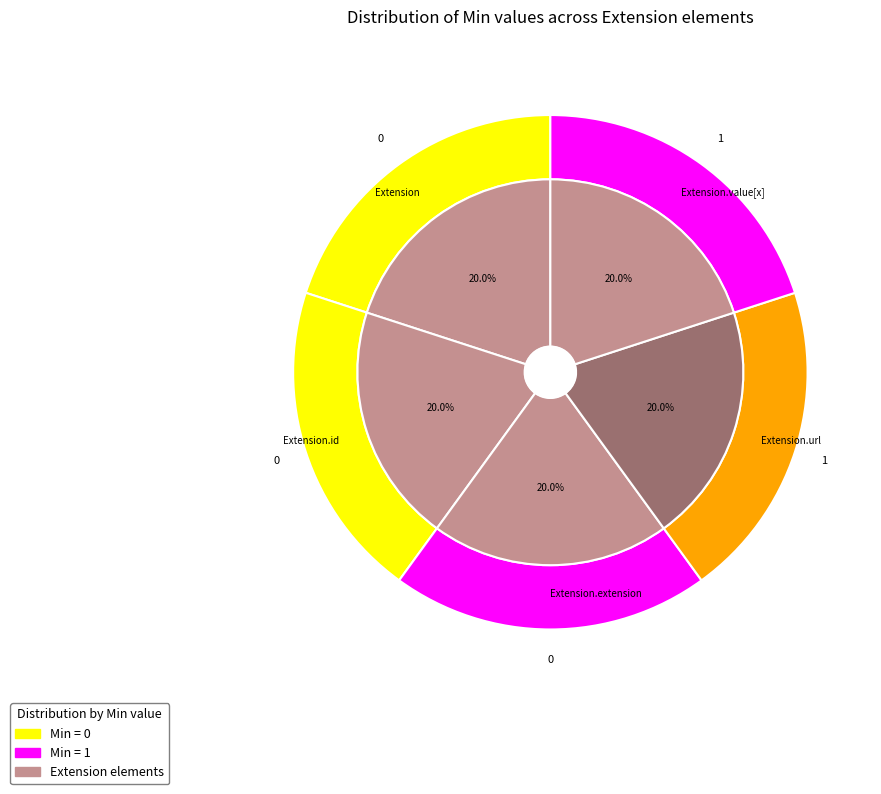

To the nearest percent, what is the average slice percentage?

20%